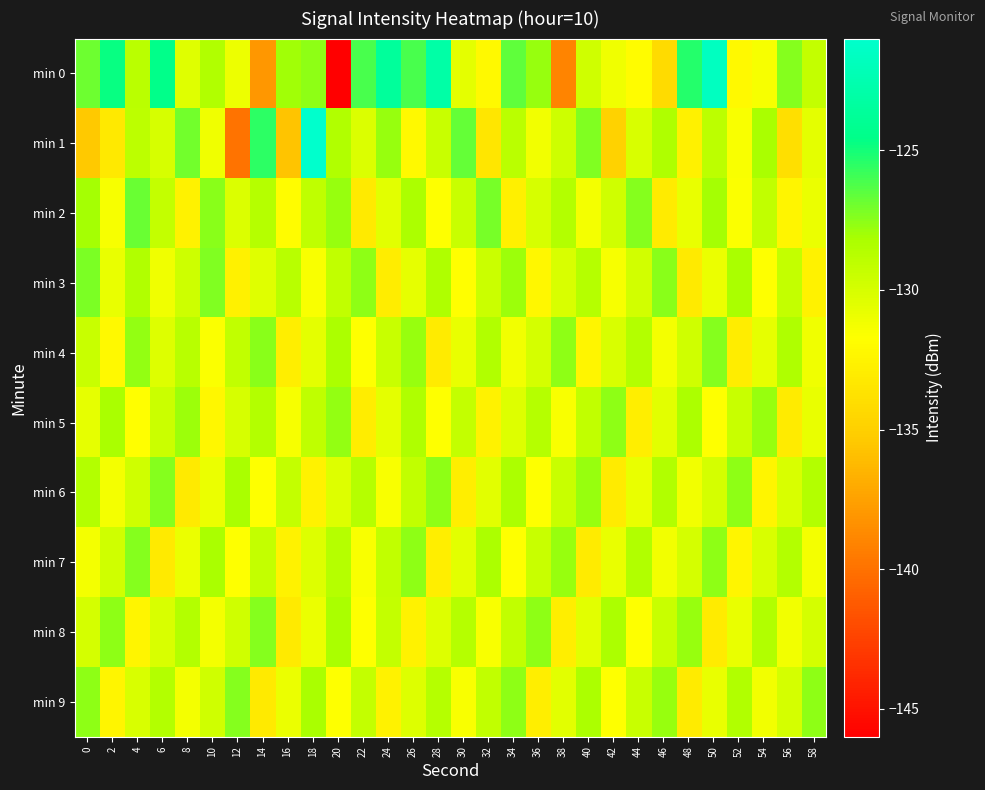

At which category is the sum across all series the highest?

50